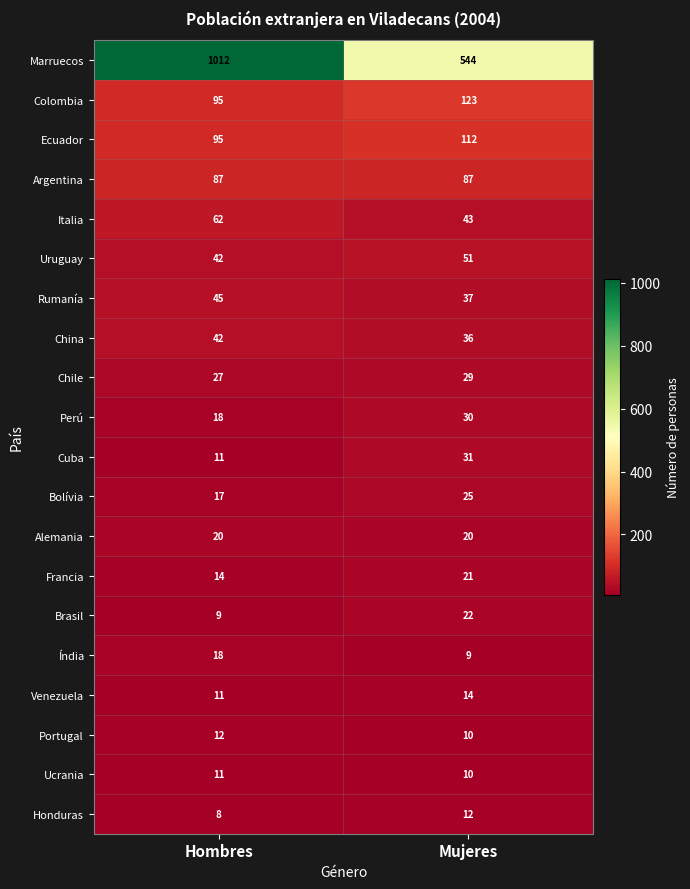

Count the number of data series in this chart.

20